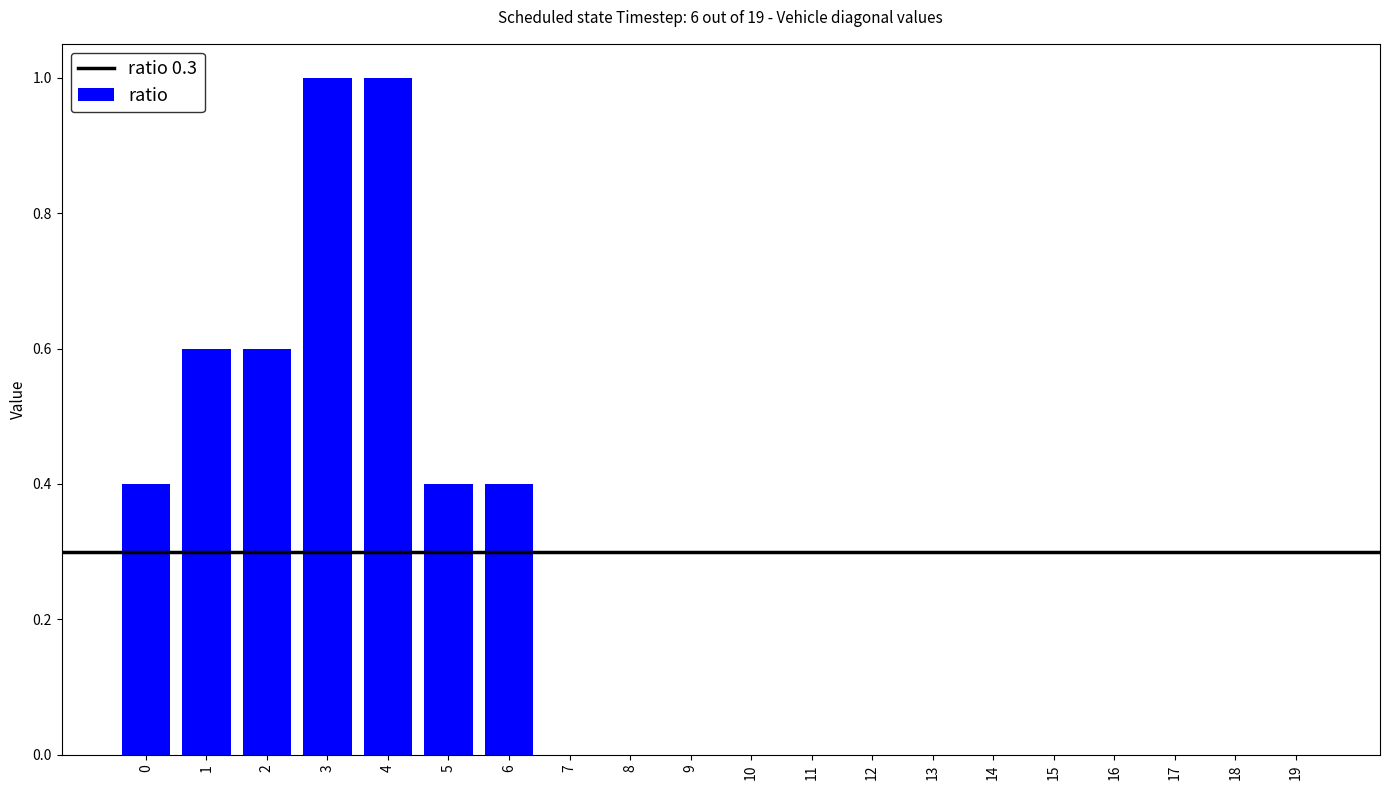

What is the maximum value shown in the chart?

1.0